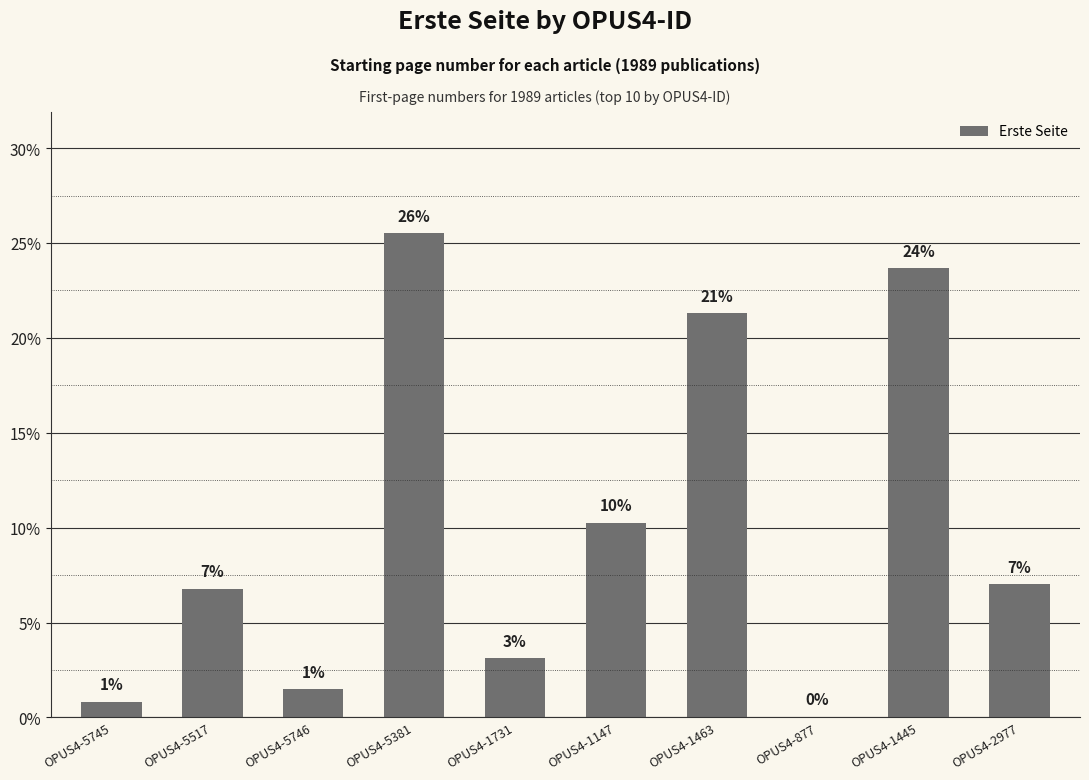

Between OPUS4-5517 and OPUS4-1731, which is larger?

OPUS4-5517